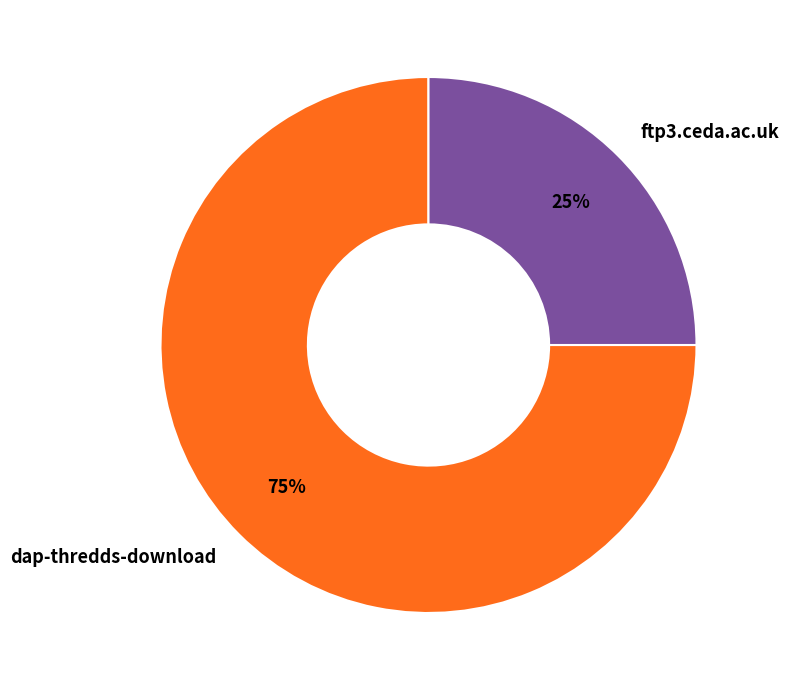

The dap-thredds-download slice represents 75% of the pie. True or false?

True